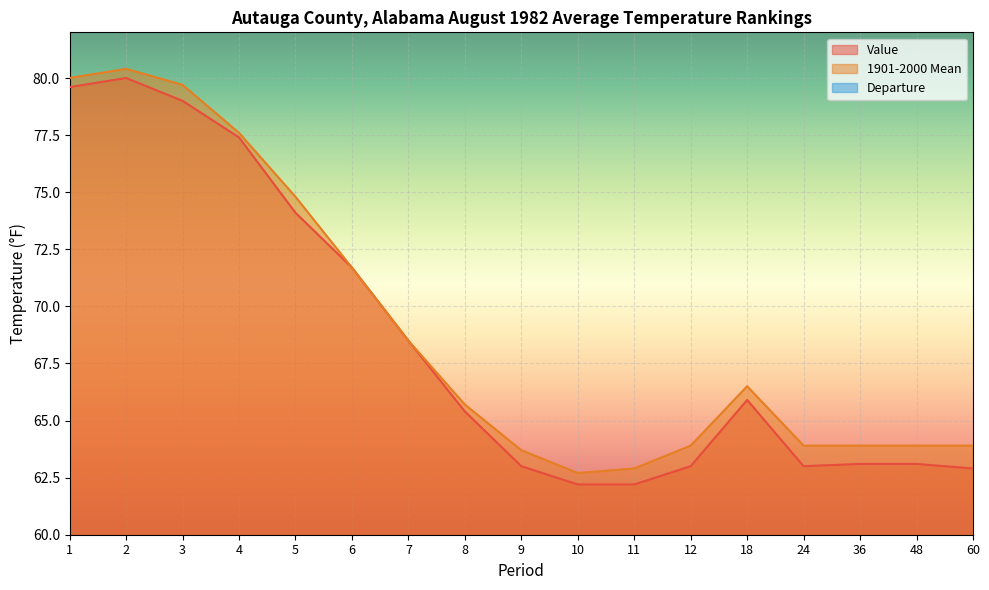

Where does the 1901-2000 Mean series first go above 65?

1